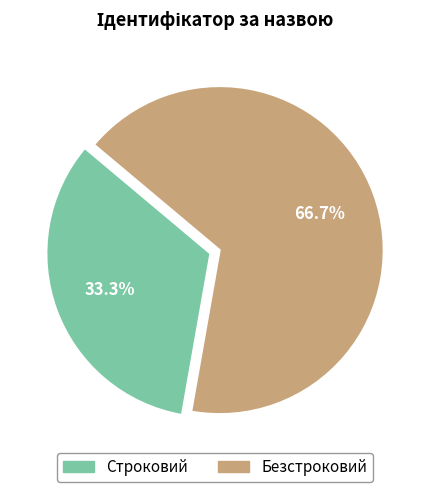

Combined, do Безстроковий and Строковий account for over 50%?

Yes